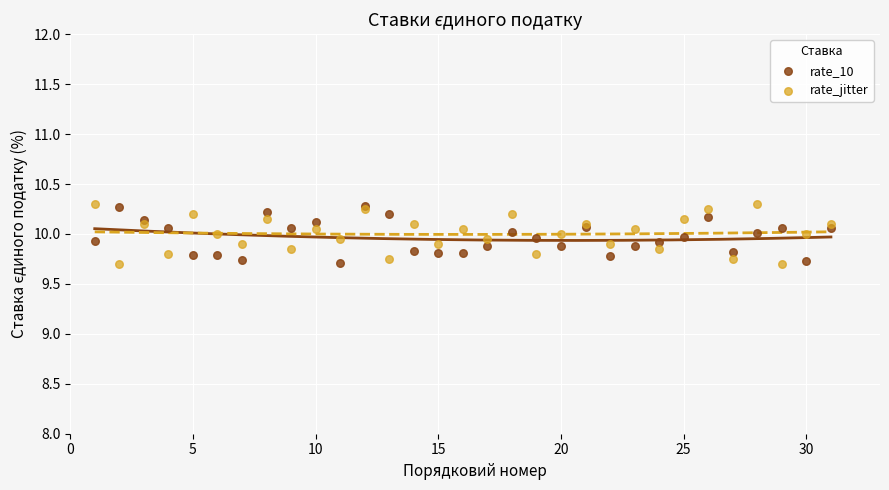

What are all the series names shown in the legend?

rate_10, rate_jitter